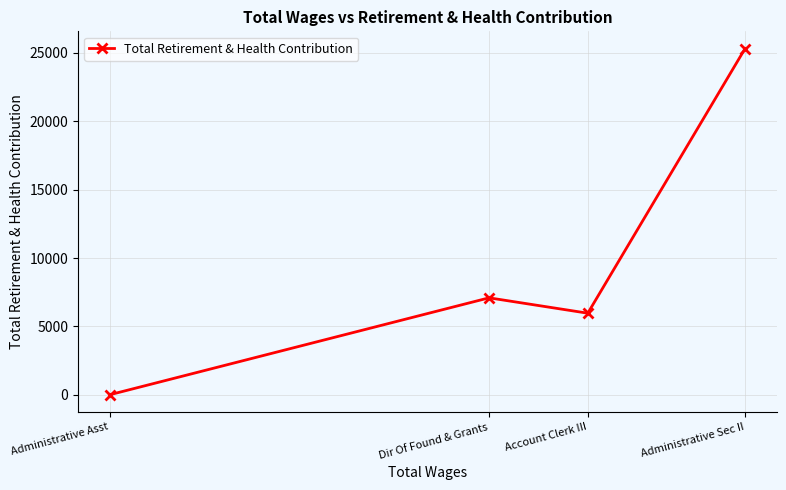

What is the difference between the values at Dir Of Found & Grants and Account Clerk III?

1125